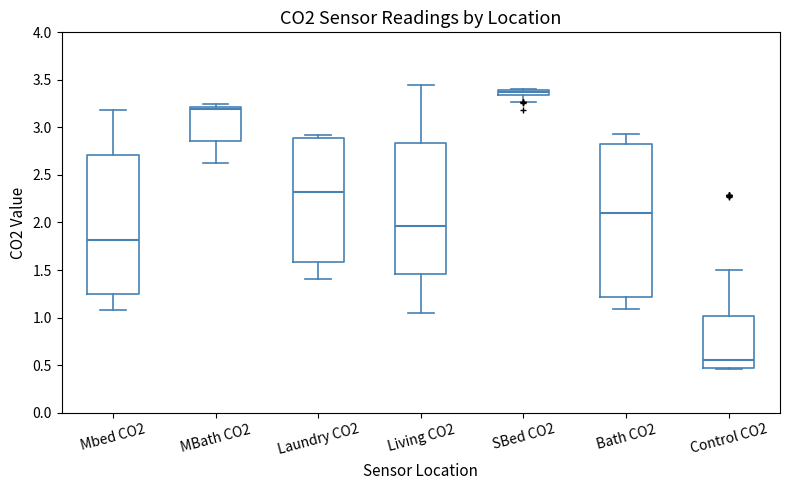

Where does the lower whisker of the box for MBath CO2 end on the y-axis? The values are not printed on the chart, so give them approximately, as read against the axis.

2.65